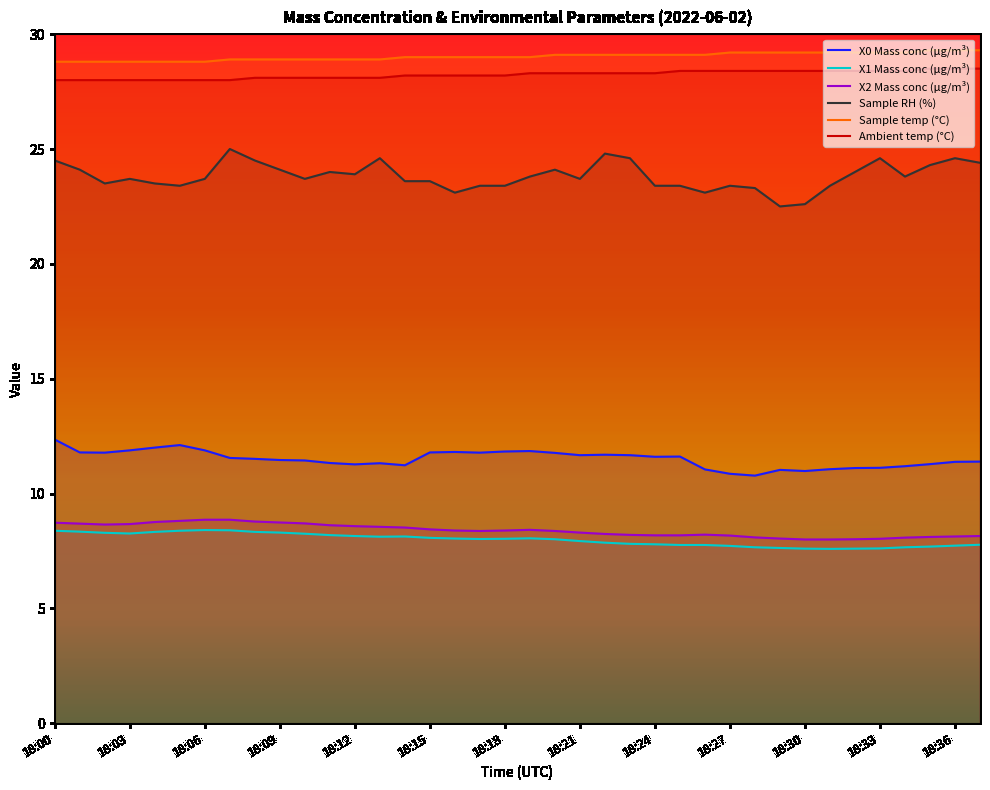

Between 18:17 and 18:36, which series saw the biggest shift?

Sample RH (%)